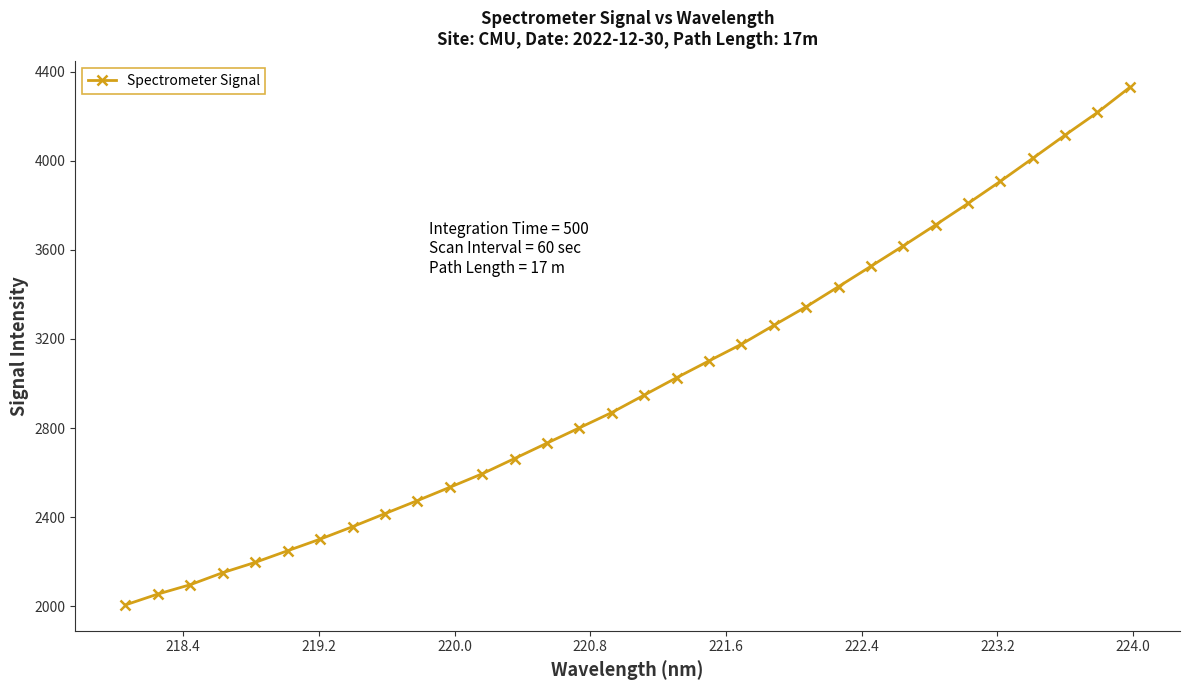

What is the difference between the second highest and second lowest values?

2160.3